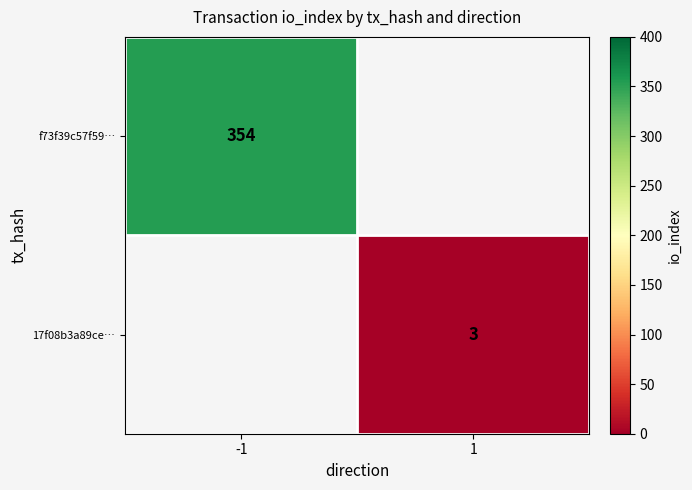

Is the value of f73f39c57f59… at -1 greater than the value of 17f08b3a89ce… at 1?

Yes